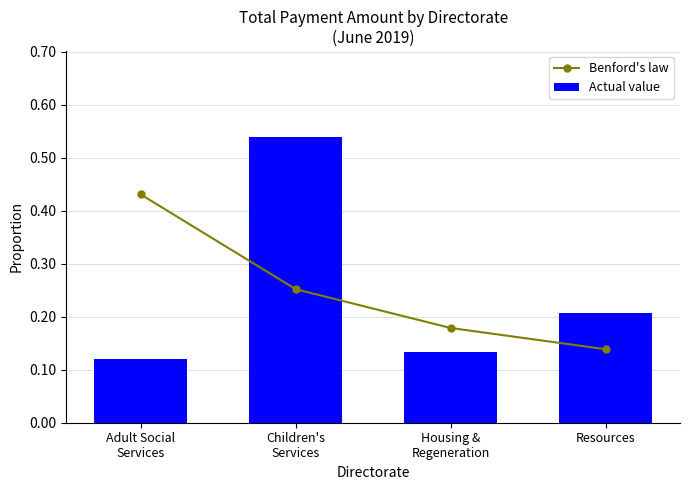

True or false: Benford's law has a value of 0.1 at Children's
Services.

False